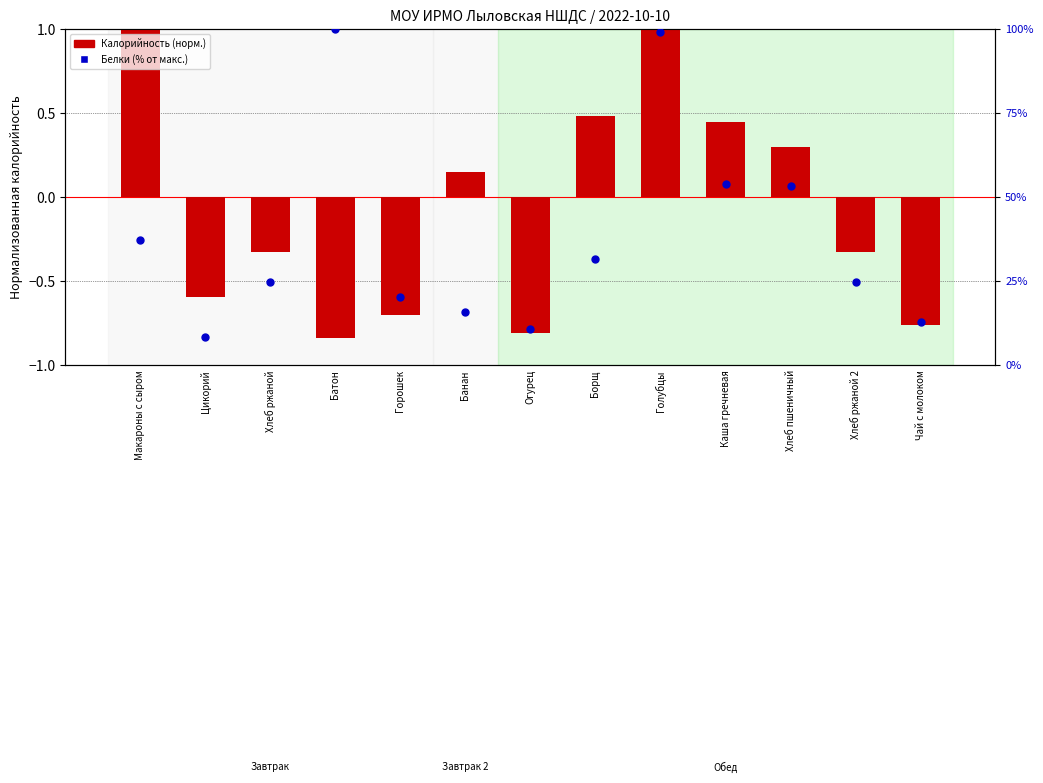

What is the total value across all series at Голубцы?

100.9